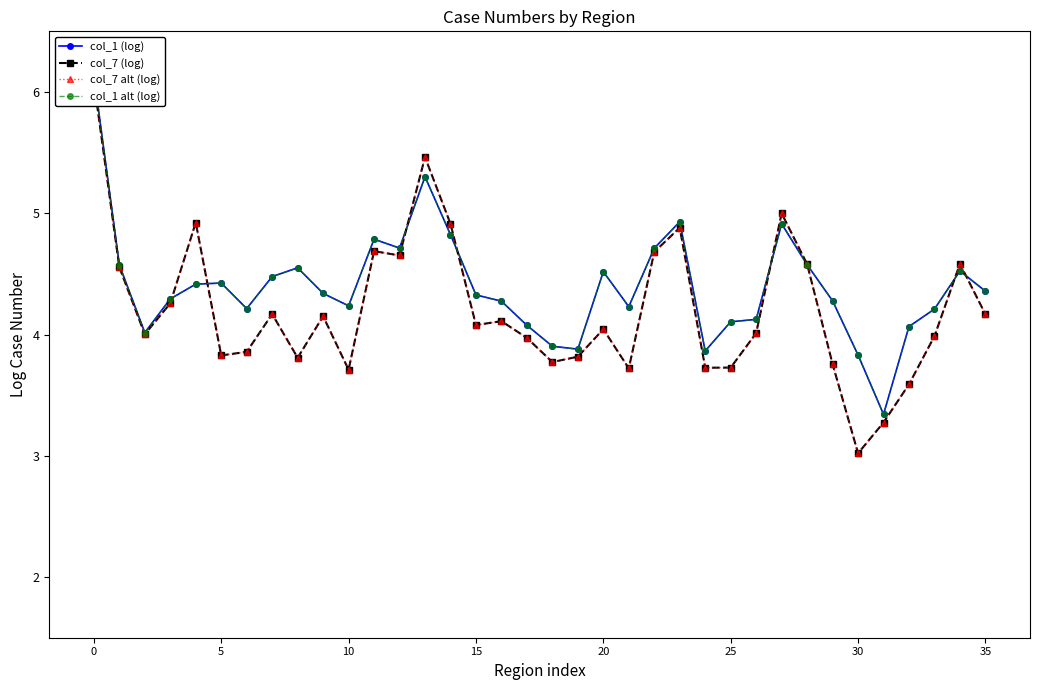

What is the value of the col_1 (log) point at the 32nd from the left?

3.3